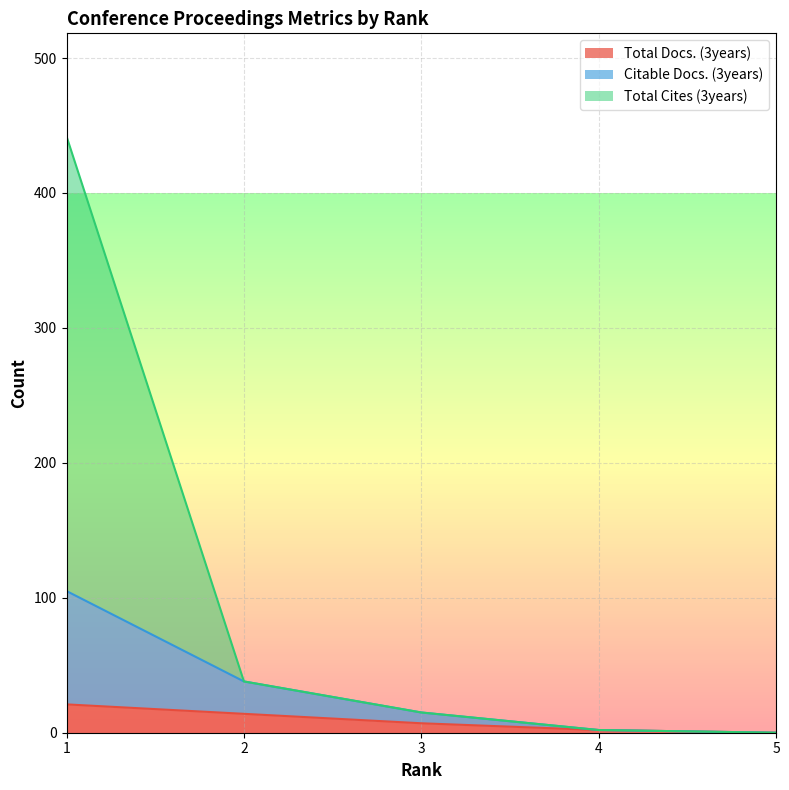

Reading right to left, transcribe all the data shown in this chart.

Total Docs. (3years): 5=0	4=2	3=7	2=14	1=21
Citable Docs. (3years): 5=0	4=2	3=15	2=38	1=105
Total Cites (3years): 5=0	4=2	3=15	2=38	1=442